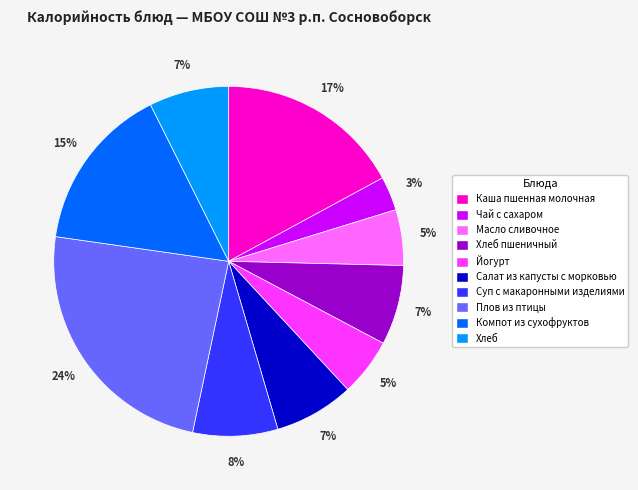

Does Салат из капусты с морковью account for over 50% of the chart?

No